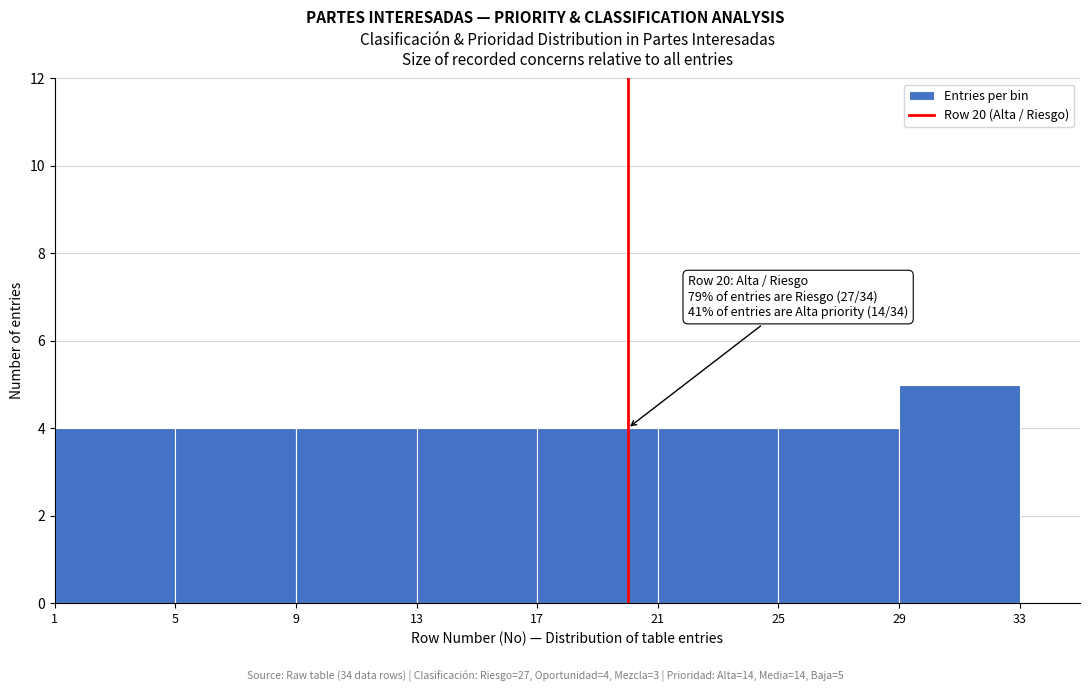

Which range on the x-axis has the tallest bar?

29 to 33